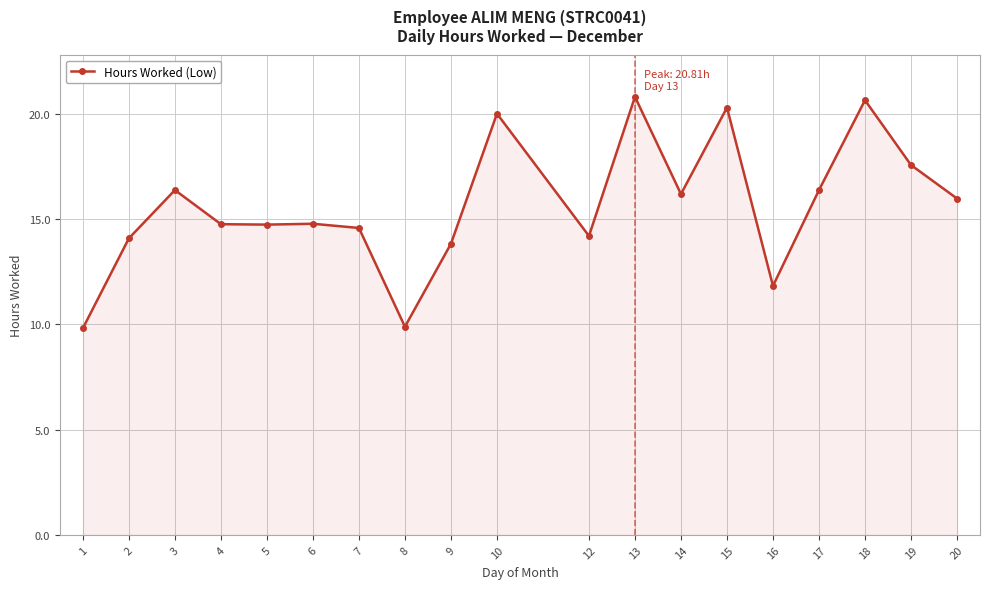

What is the change in value from 2 to 3?

+2.3